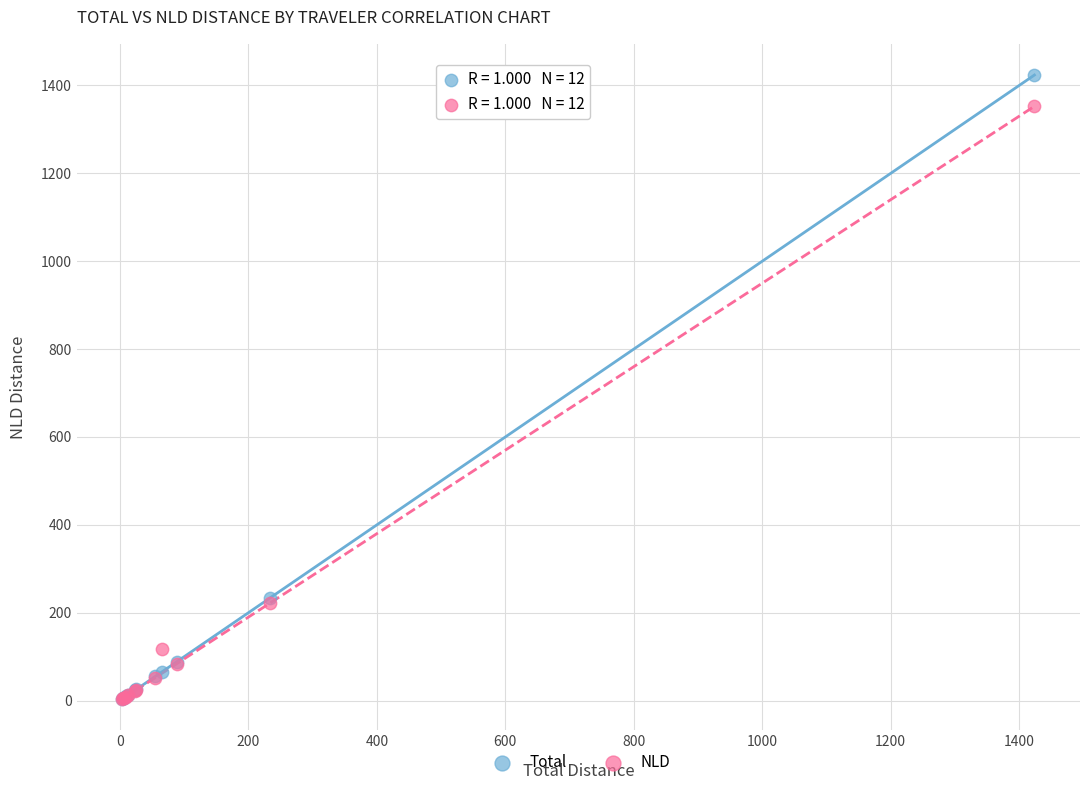

What are all the series names shown in the legend?

Total, NLD